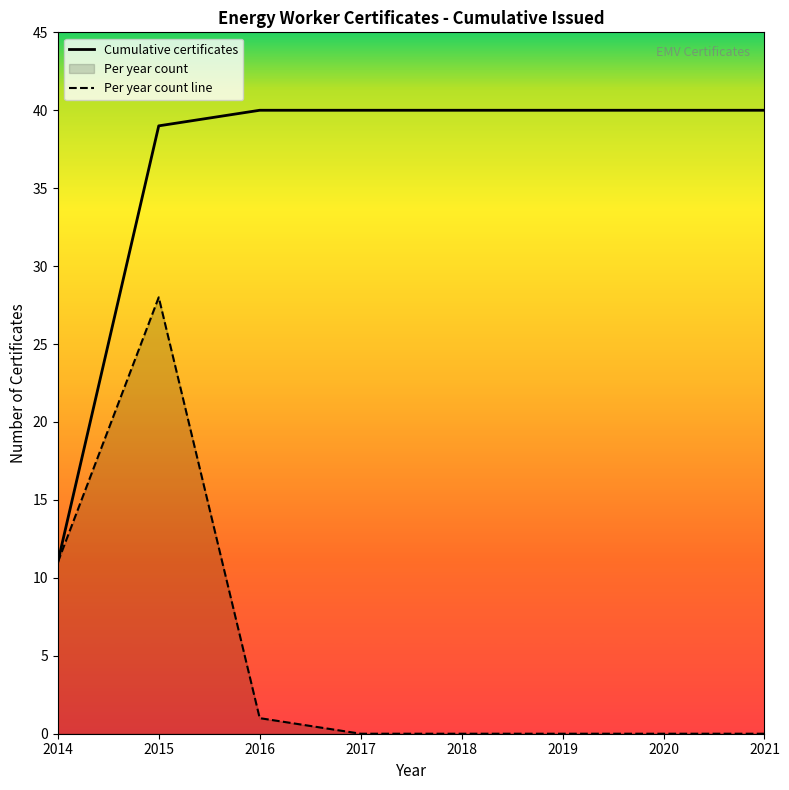

True or false: Per year count line and Cumulative certificates intersect in this chart.

False